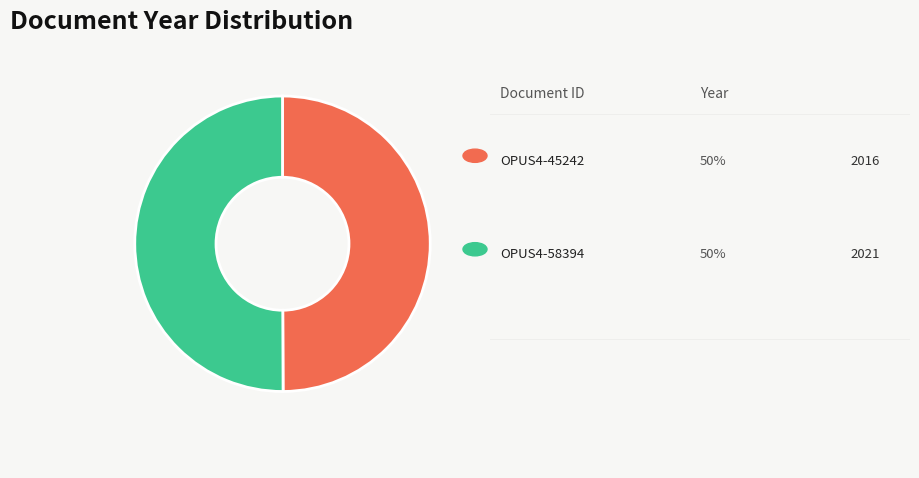

Count the number of slices in the pie.

2